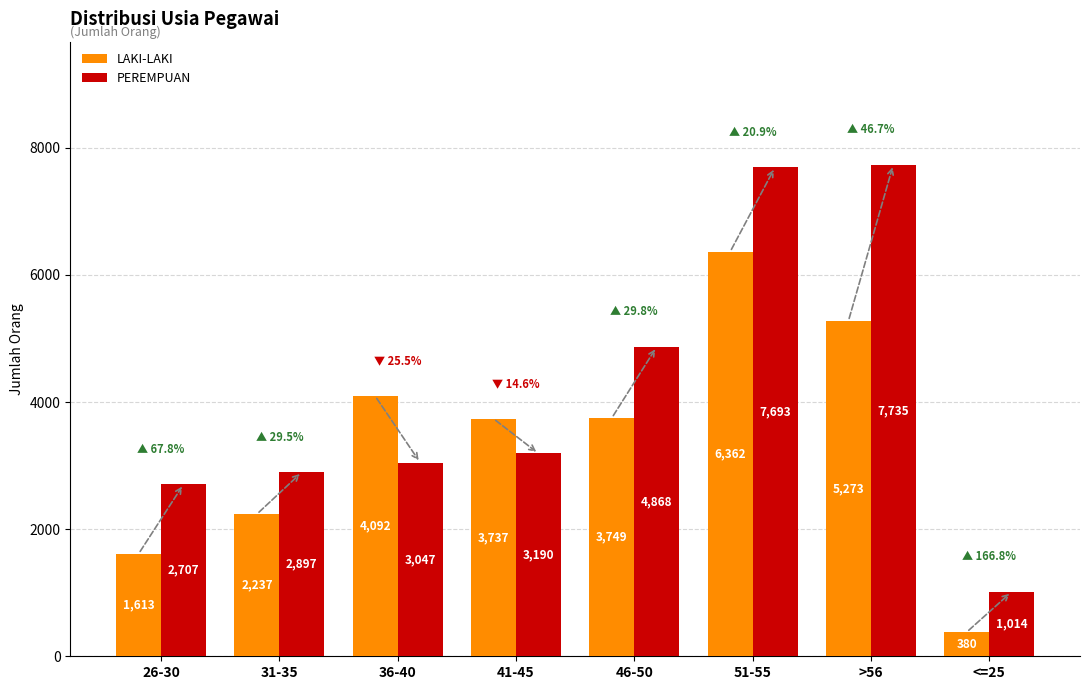

At which label does LAKI-LAKI reach its peak?

51-55